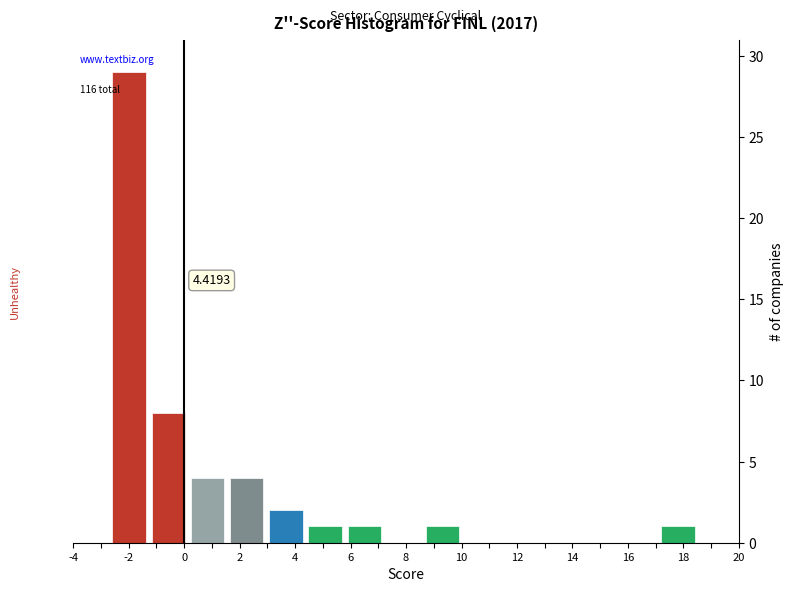

Which range on the x-axis has the tallest bar?

-2.6 to -1.2